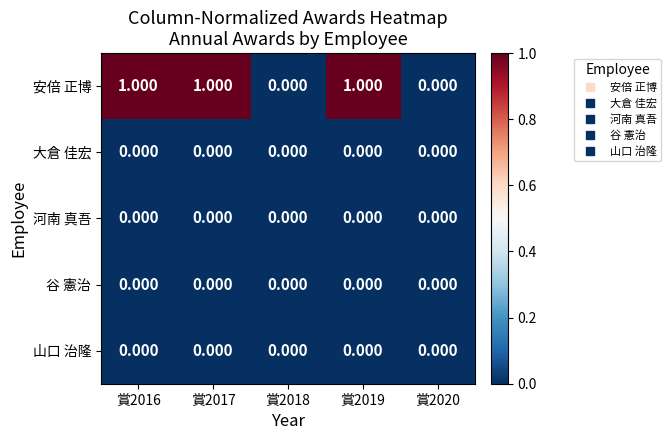

Which series has the largest total across all categories?

安倍 正博